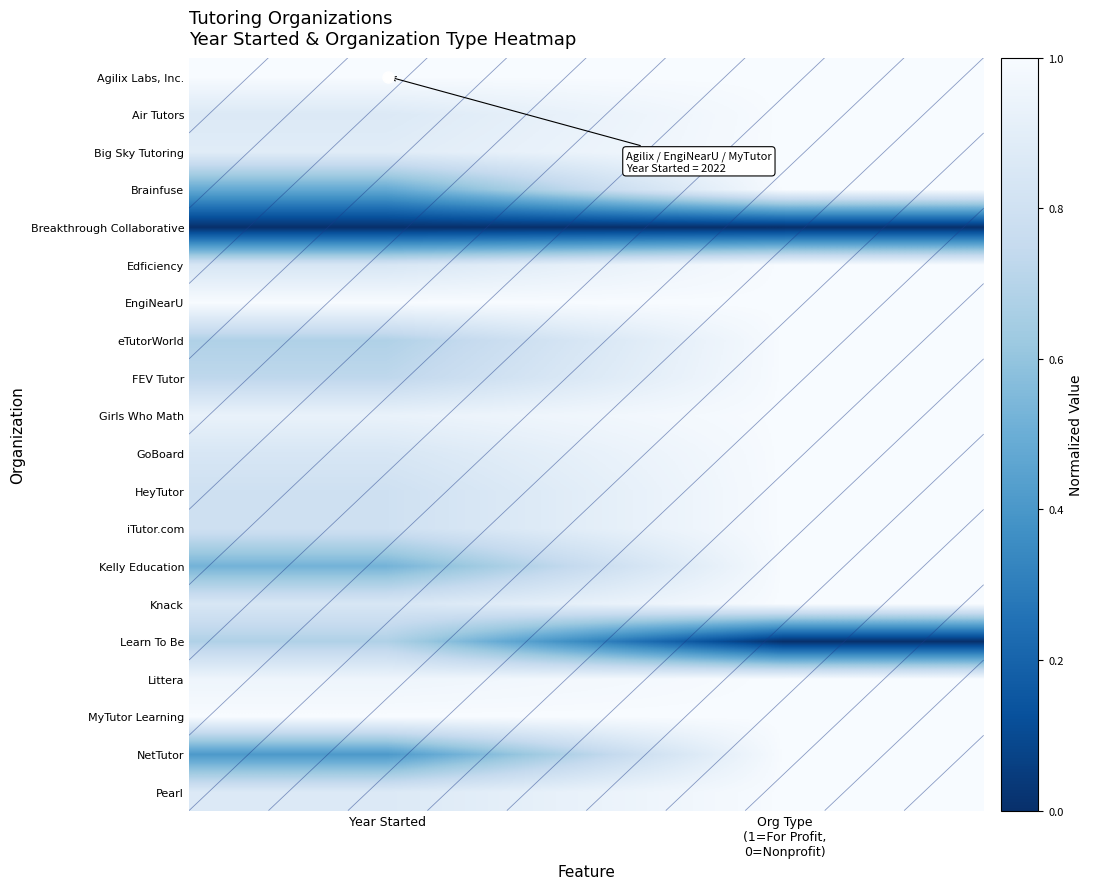

What is the average value of the iTutor.com series?

0.9